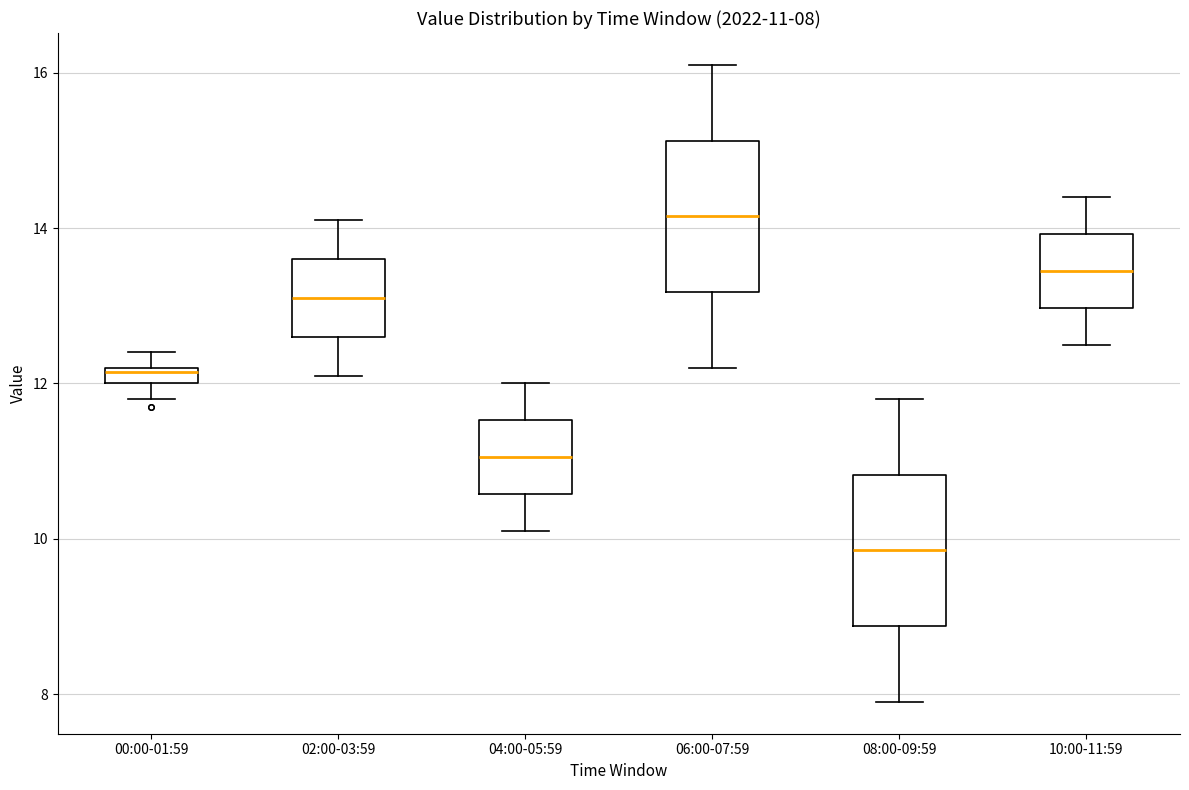

Which box's median line is the highest?

06:00-07:59